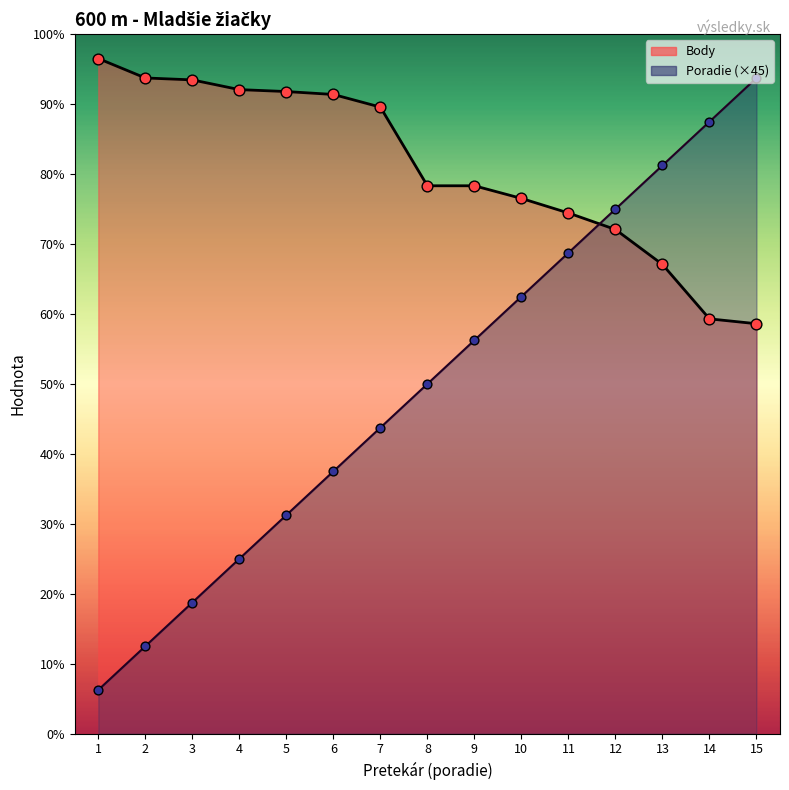

Is the value of Poradie at 5 greater than the value of Body at 10?

No